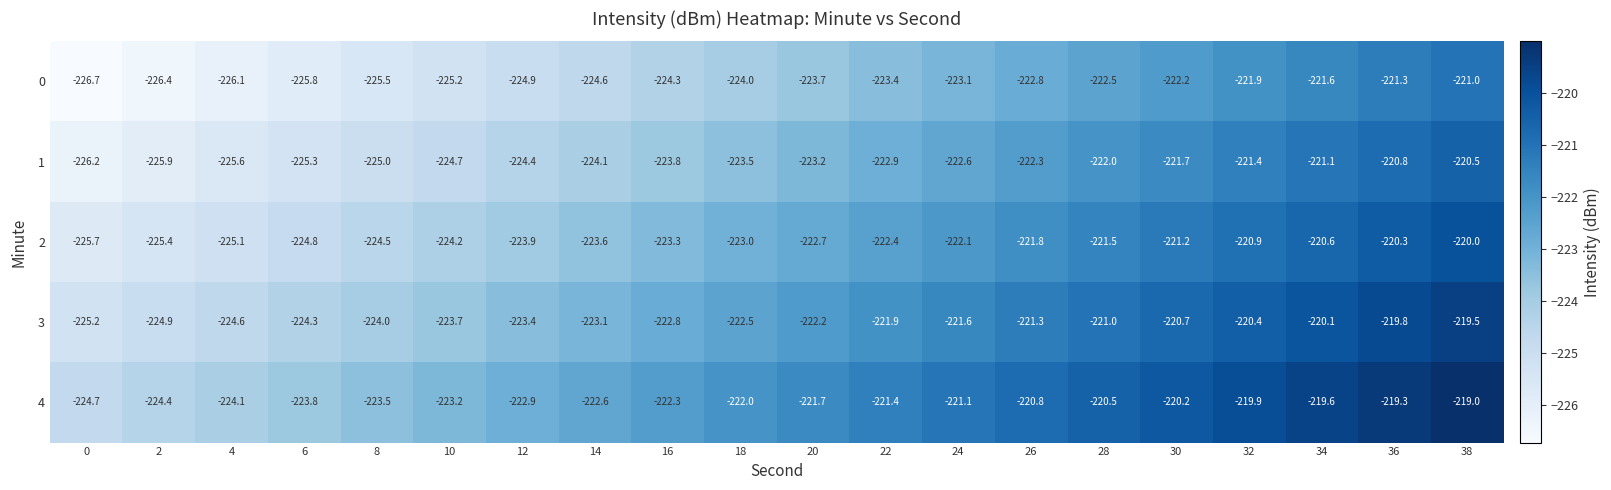

Where does the 2 series first go above -222?

26